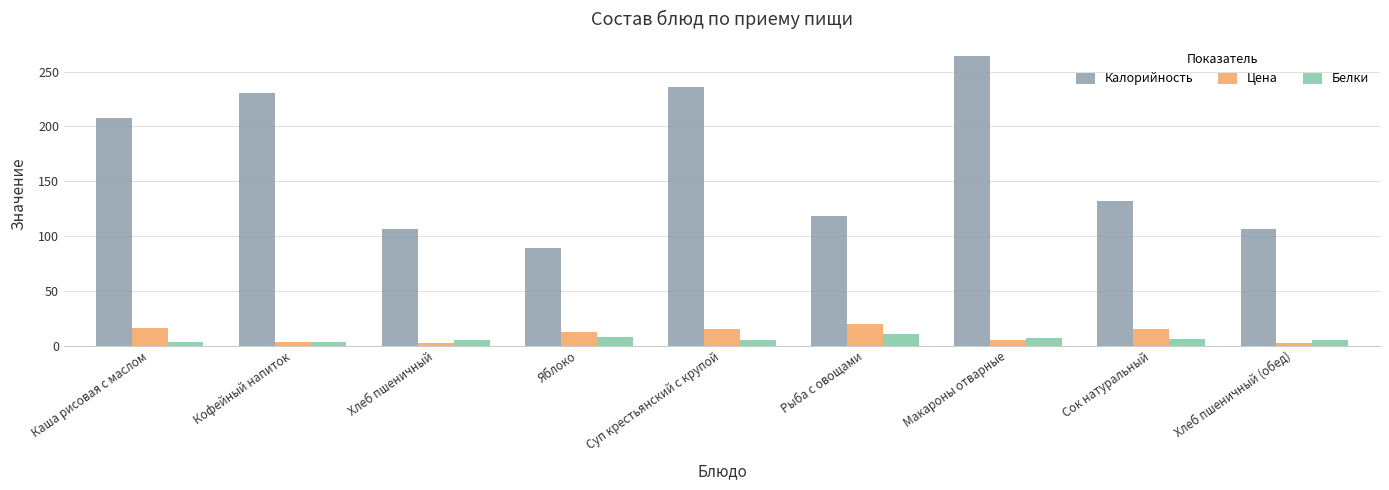

The Калорийность series shows 231 at Кофейный напиток. True or false?

True